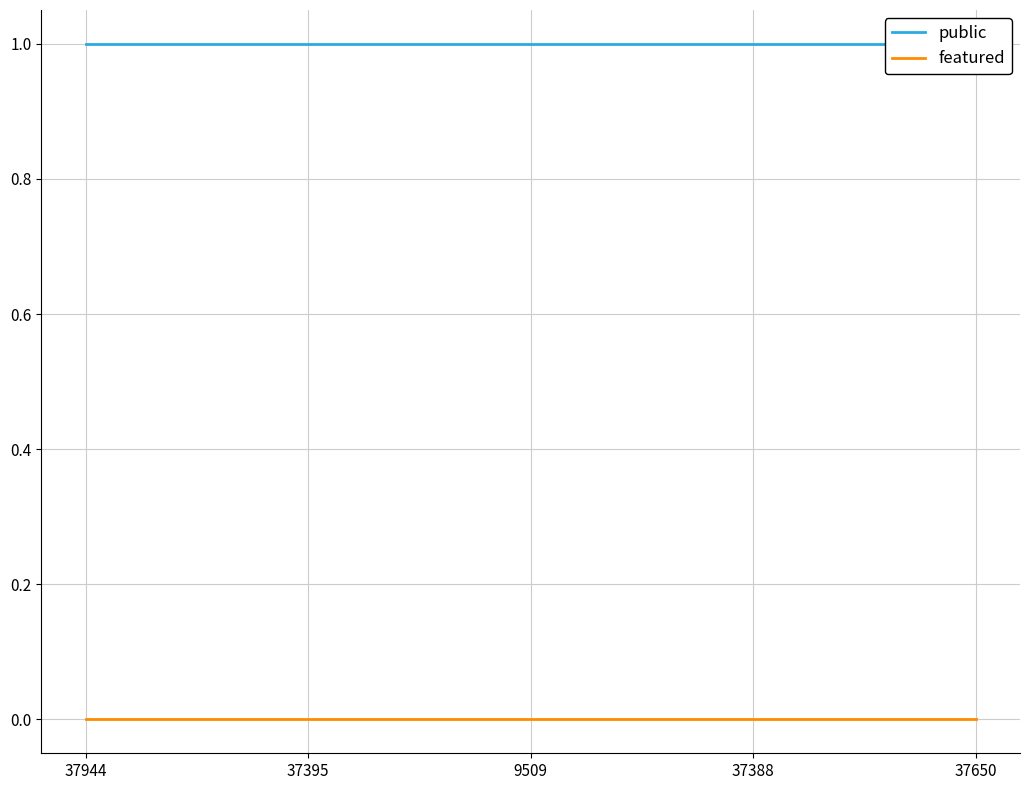

The public series shows 1 at 15. True or false?

False